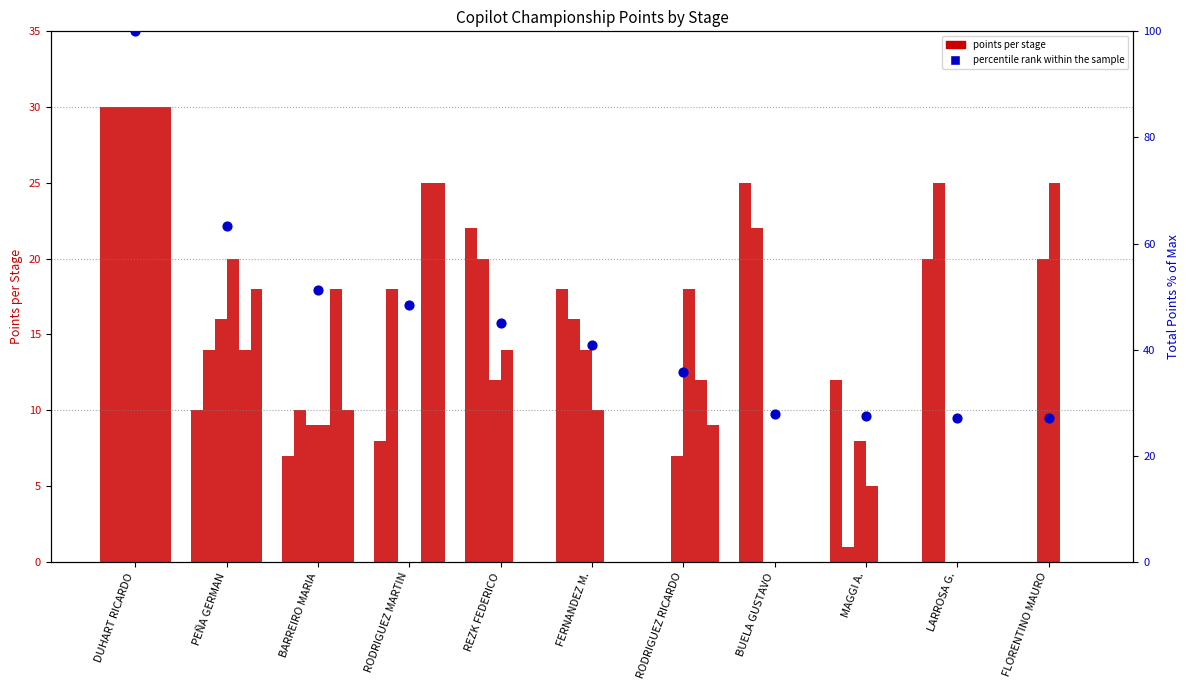

What is the total value across all series at MAGGI A.?

26